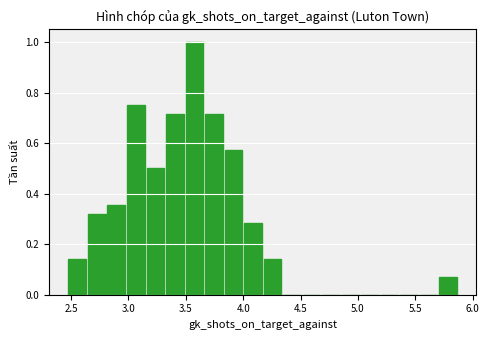

Read against the x-axis, roughly where is the centre of the tallest bar?

3.60